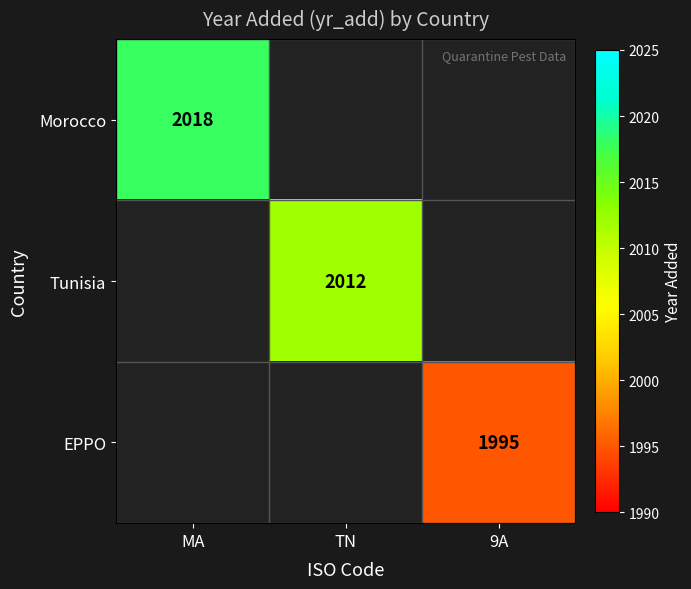

True or false: EPPO has a value of 1995 at 9A.

True